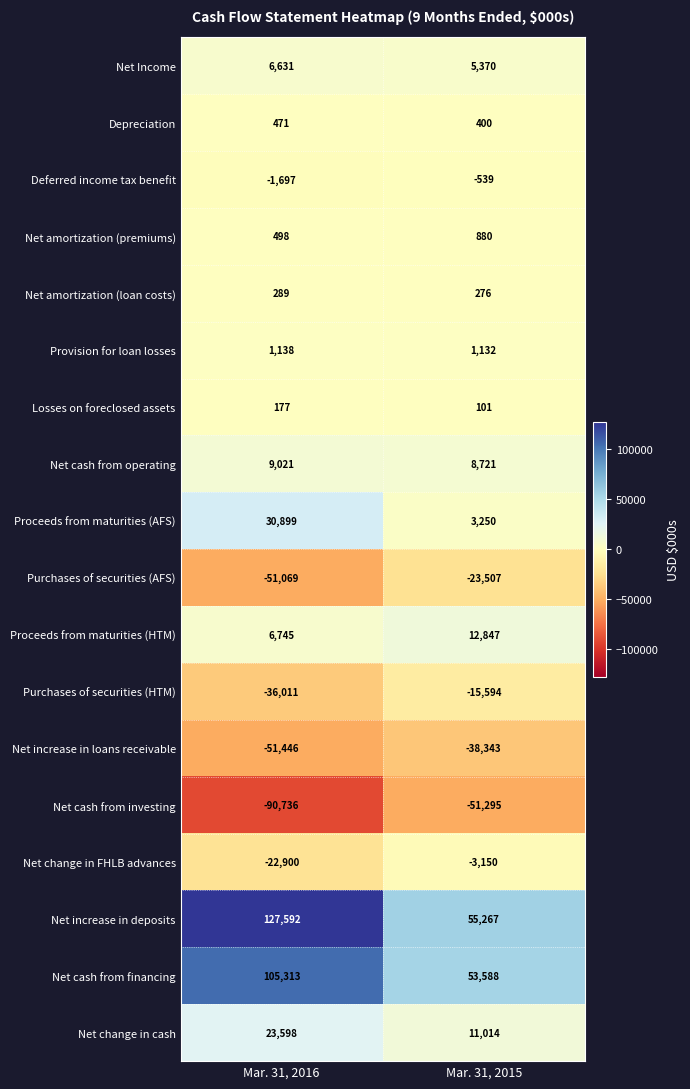

Rank the series by their maximum value, from highest to lowest.

Net increase in deposits, Net cash from financing, Proceeds from maturities (AFS), Net change in cash, Proceeds from maturities (HTM), Net cash from operating, Net Income, Provision for loan losses, Net amortization (premiums), Depreciation, Net amortization (loan costs), Losses on foreclosed assets, Deferred income tax benefit, Net change in FHLB advances, Purchases of securities (HTM), Purchases of securities (AFS), Net increase in loans receivable, Net cash from investing